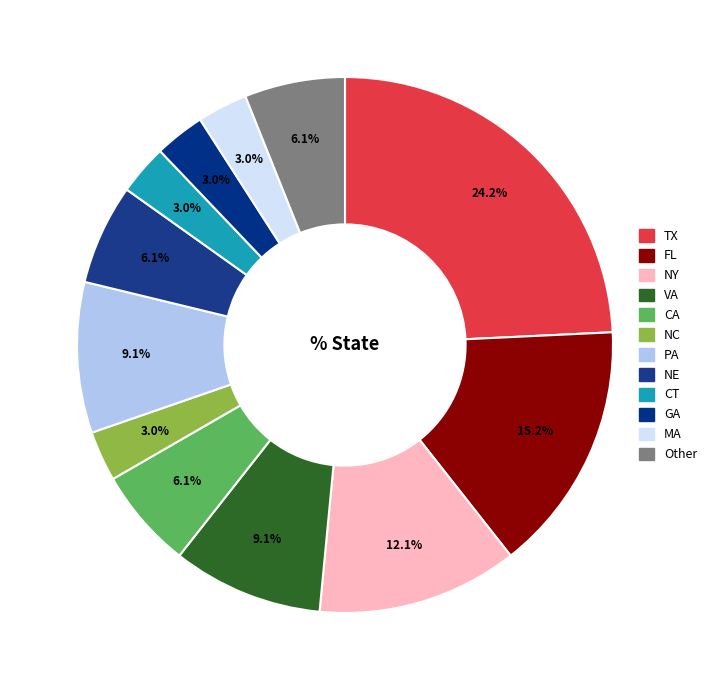

What is the largest slice in the pie chart?

TX